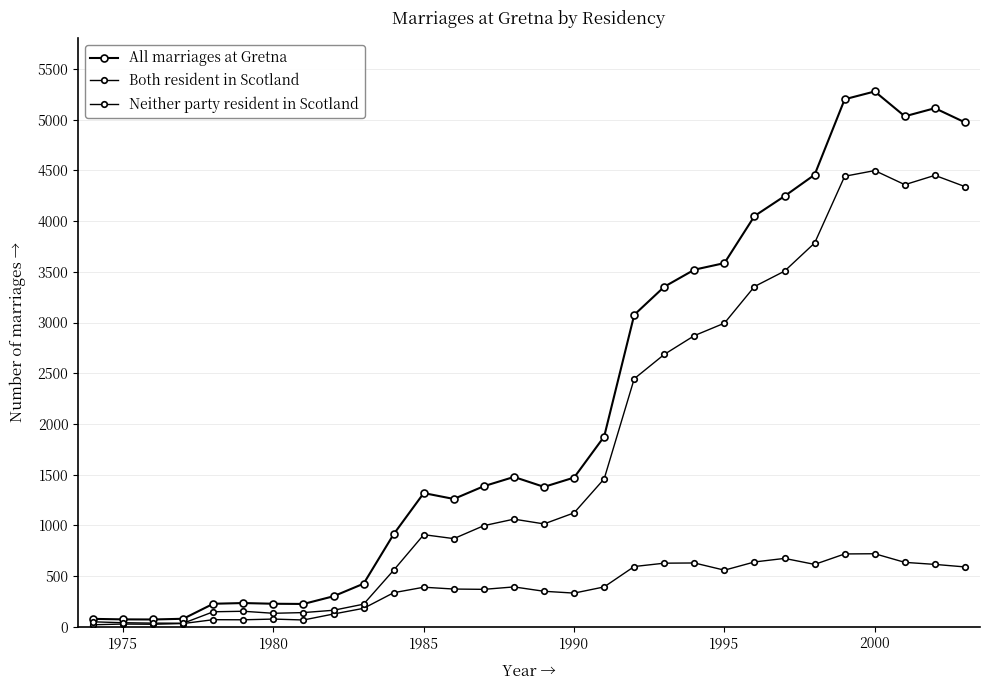

True or false: Both resident in Scotland and All marriages at Gretna intersect in this chart.

False